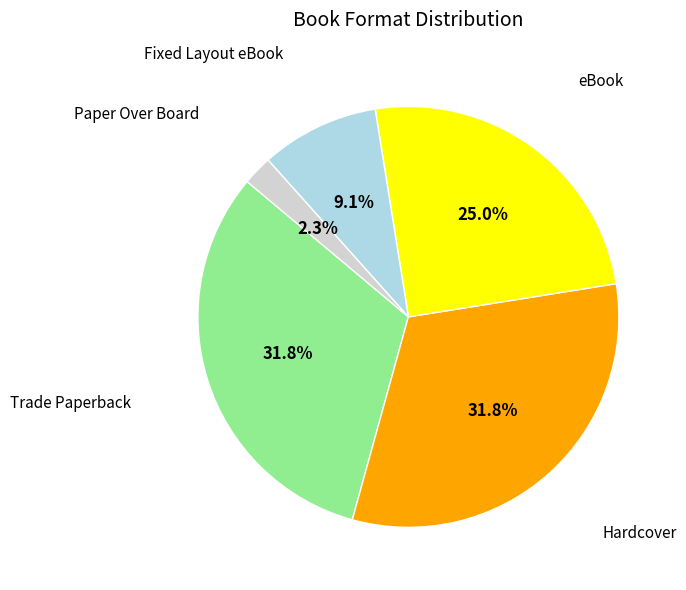

Does any single category account for the majority?

No